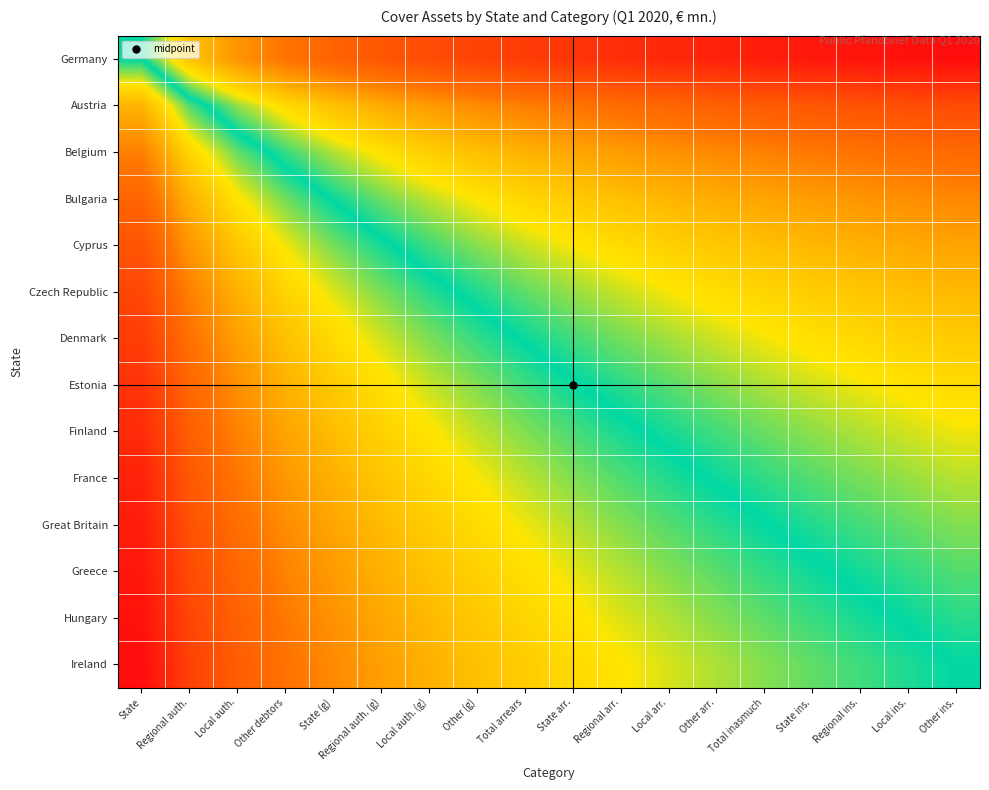

Reading left to right, transcribe all the data shown in this chart.

Germany: State=0.5	Regional auth.=0.4	Local auth.=0.3	Other debtors=0.3	State (g)=0.2	Regional auth. (g)=0.2	Local auth. (g)=0.2	Other (g)=0.1	Total arrears=0.1	State arr.=0.1	Regional arr.=0.1	Local arr.=0.1	Other arr.=0.1	Total inasmuch=0.0	State ins.=0.0	Regional ins.=0.0	Local ins.=0.0	Other ins.=0.0
Austria: State=0.7	Regional auth.=0.5	Local auth.=0.5	Other debtors=0.4	State (g)=0.4	Regional auth. (g)=0.3	Local auth. (g)=0.3	Other (g)=0.3	Total arrears=0.3	State arr.=0.3	Regional arr.=0.2	Local arr.=0.2	Other arr.=0.2	Total inasmuch=0.2	State ins.=0.2	Regional ins.=0.2	Local ins.=0.2	Other ins.=0.2
Belgium: State=0.7	Regional auth.=0.6	Local auth.=0.5	Other debtors=0.5	State (g)=0.4	Regional auth. (g)=0.4	Local auth. (g)=0.4	Other (g)=0.4	Total arrears=0.3	State arr.=0.3	Regional arr.=0.3	Local arr.=0.3	Other arr.=0.3	Total inasmuch=0.3	State ins.=0.3	Regional ins.=0.3	Local ins.=0.2	Other ins.=0.2
Bulgaria: State=0.8	Regional auth.=0.7	Local auth.=0.6	Other debtors=0.5	State (g)=0.5	Regional auth. (g)=0.5	Local auth. (g)=0.4	Other (g)=0.4	Total arrears=0.4	State arr.=0.4	Regional arr.=0.4	Local arr.=0.4	Other arr.=0.3	Total inasmuch=0.3	State ins.=0.3	Regional ins.=0.3	Local ins.=0.3	Other ins.=0.3
Cyprus: State=0.8	Regional auth.=0.7	Local auth.=0.6	Other debtors=0.6	State (g)=0.5	Regional auth. (g)=0.5	Local auth. (g)=0.5	Other (g)=0.5	Total arrears=0.4	State arr.=0.4	Regional arr.=0.4	Local arr.=0.4	Other arr.=0.4	Total inasmuch=0.4	State ins.=0.4	Regional ins.=0.3	Local ins.=0.3	Other ins.=0.3
Czech Republic: State=0.9	Regional auth.=0.7	Local auth.=0.7	Other debtors=0.6	State (g)=0.6	Regional auth. (g)=0.5	Local auth. (g)=0.5	Other (g)=0.5	Total arrears=0.5	State arr.=0.5	Regional arr.=0.4	Local arr.=0.4	Other arr.=0.4	Total inasmuch=0.4	State ins.=0.4	Regional ins.=0.4	Local ins.=0.4	Other ins.=0.4
Denmark: State=0.9	Regional auth.=0.8	Local auth.=0.7	Other debtors=0.6	State (g)=0.6	Regional auth. (g)=0.6	Local auth. (g)=0.5	Other (g)=0.5	Total arrears=0.5	State arr.=0.5	Regional arr.=0.5	Local arr.=0.4	Other arr.=0.4	Total inasmuch=0.4	State ins.=0.4	Regional ins.=0.4	Local ins.=0.4	Other ins.=0.4
Estonia: State=0.9	Regional auth.=0.8	Local auth.=0.7	Other debtors=0.7	State (g)=0.6	Regional auth. (g)=0.6	Local auth. (g)=0.6	Other (g)=0.5	Total arrears=0.5	State arr.=0.5	Regional arr.=0.5	Local arr.=0.5	Other arr.=0.5	Total inasmuch=0.4	State ins.=0.4	Regional ins.=0.4	Local ins.=0.4	Other ins.=0.4
Finland: State=0.9	Regional auth.=0.8	Local auth.=0.7	Other debtors=0.7	State (g)=0.6	Regional auth. (g)=0.6	Local auth. (g)=0.6	Other (g)=0.6	Total arrears=0.5	State arr.=0.5	Regional arr.=0.5	Local arr.=0.5	Other arr.=0.5	Total inasmuch=0.5	State ins.=0.5	Regional ins.=0.4	Local ins.=0.4	Other ins.=0.4
France: State=0.9	Regional auth.=0.8	Local auth.=0.7	Other debtors=0.7	State (g)=0.7	Regional auth. (g)=0.6	Local auth. (g)=0.6	Other (g)=0.6	Total arrears=0.6	State arr.=0.5	Regional arr.=0.5	Local arr.=0.5	Other arr.=0.5	Total inasmuch=0.5	State ins.=0.5	Regional ins.=0.5	Local ins.=0.5	Other ins.=0.4
Great Britain: State=1.0	Regional auth.=0.8	Local auth.=0.8	Other debtors=0.7	State (g)=0.7	Regional auth. (g)=0.6	Local auth. (g)=0.6	Other (g)=0.6	Total arrears=0.6	State arr.=0.6	Regional arr.=0.5	Local arr.=0.5	Other arr.=0.5	Total inasmuch=0.5	State ins.=0.5	Regional ins.=0.5	Local ins.=0.5	Other ins.=0.5
Greece: State=1.0	Regional auth.=0.8	Local auth.=0.8	Other debtors=0.7	State (g)=0.7	Regional auth. (g)=0.7	Local auth. (g)=0.6	Other (g)=0.6	Total arrears=0.6	State arr.=0.6	Regional arr.=0.6	Local arr.=0.5	Other arr.=0.5	Total inasmuch=0.5	State ins.=0.5	Regional ins.=0.5	Local ins.=0.5	Other ins.=0.5
Hungary: State=1.0	Regional auth.=0.9	Local auth.=0.8	Other debtors=0.7	State (g)=0.7	Regional auth. (g)=0.7	Local auth. (g)=0.6	Other (g)=0.6	Total arrears=0.6	State arr.=0.6	Regional arr.=0.6	Local arr.=0.6	Other arr.=0.5	Total inasmuch=0.5	State ins.=0.5	Regional ins.=0.5	Local ins.=0.5	Other ins.=0.5
Ireland: State=1.0	Regional auth.=0.9	Local auth.=0.8	Other debtors=0.8	State (g)=0.7	Regional auth. (g)=0.7	Local auth. (g)=0.7	Other (g)=0.6	Total arrears=0.6	State arr.=0.6	Regional arr.=0.6	Local arr.=0.6	Other arr.=0.6	Total inasmuch=0.5	State ins.=0.5	Regional ins.=0.5	Local ins.=0.5	Other ins.=0.5